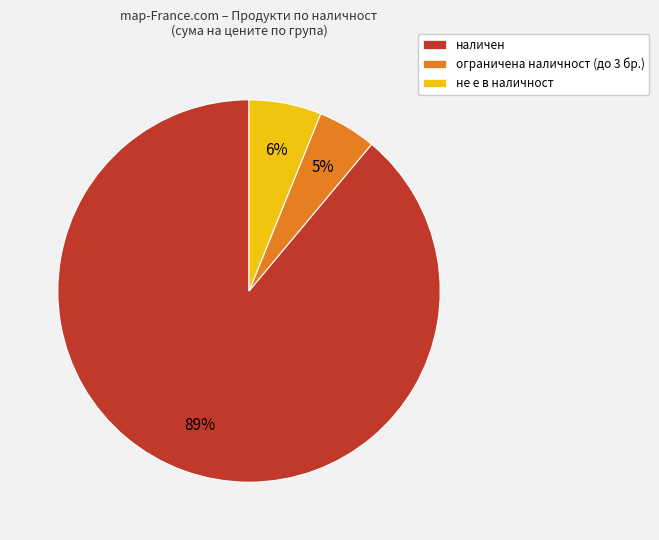

How many segments does this pie chart have?

3